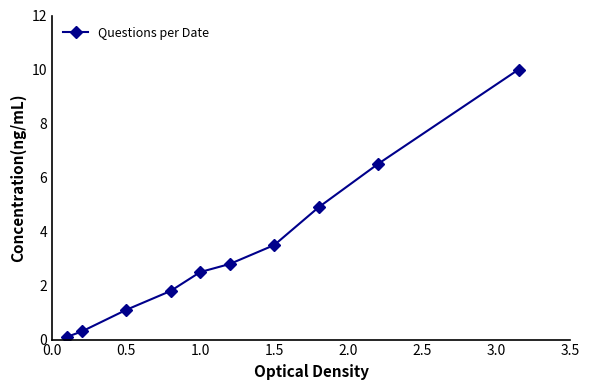

What is the average value?

3.4